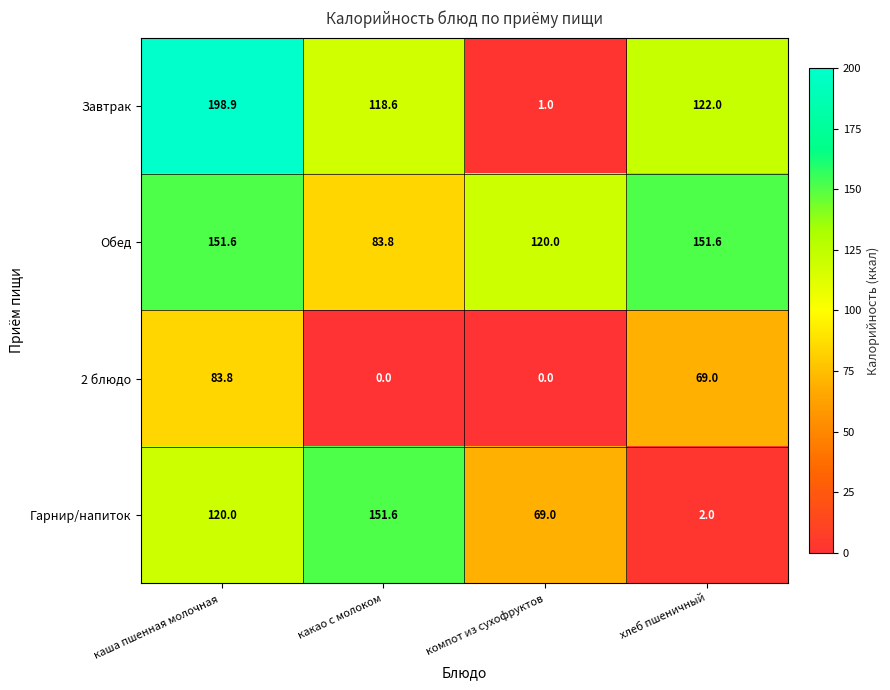

Which series has the widest spread of values?

Завтрак